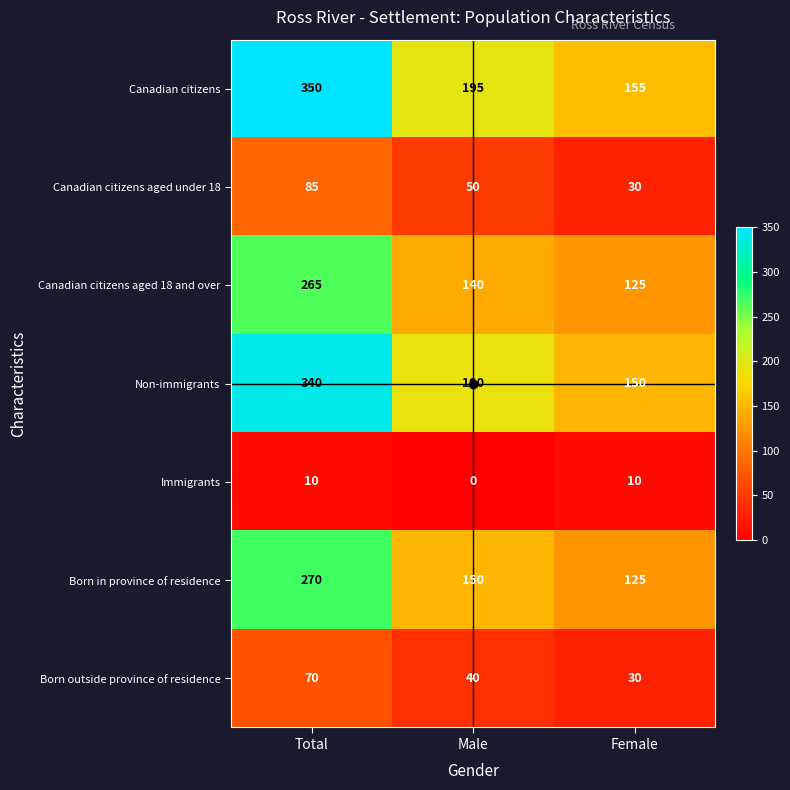

List the series in order of their peak value, lowest first.

Immigrants, Born outside province of residence, Canadian citizens aged under 18, Canadian citizens aged 18 and over, Born in province of residence, Non-immigrants, Canadian citizens